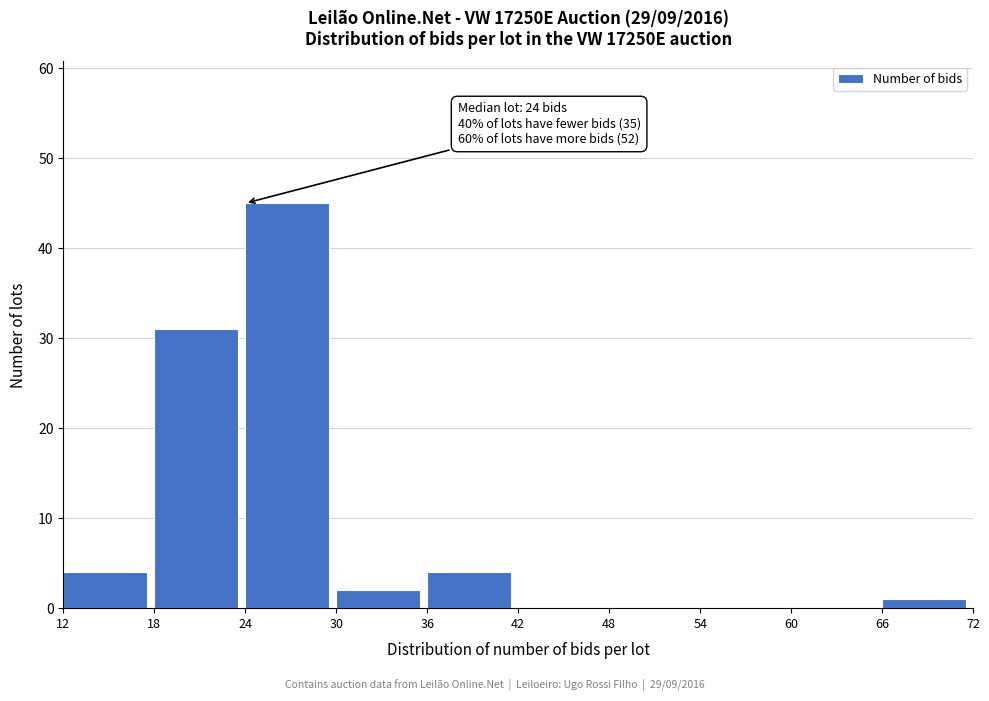

Which range on the x-axis has the tallest bar?

24 to 30